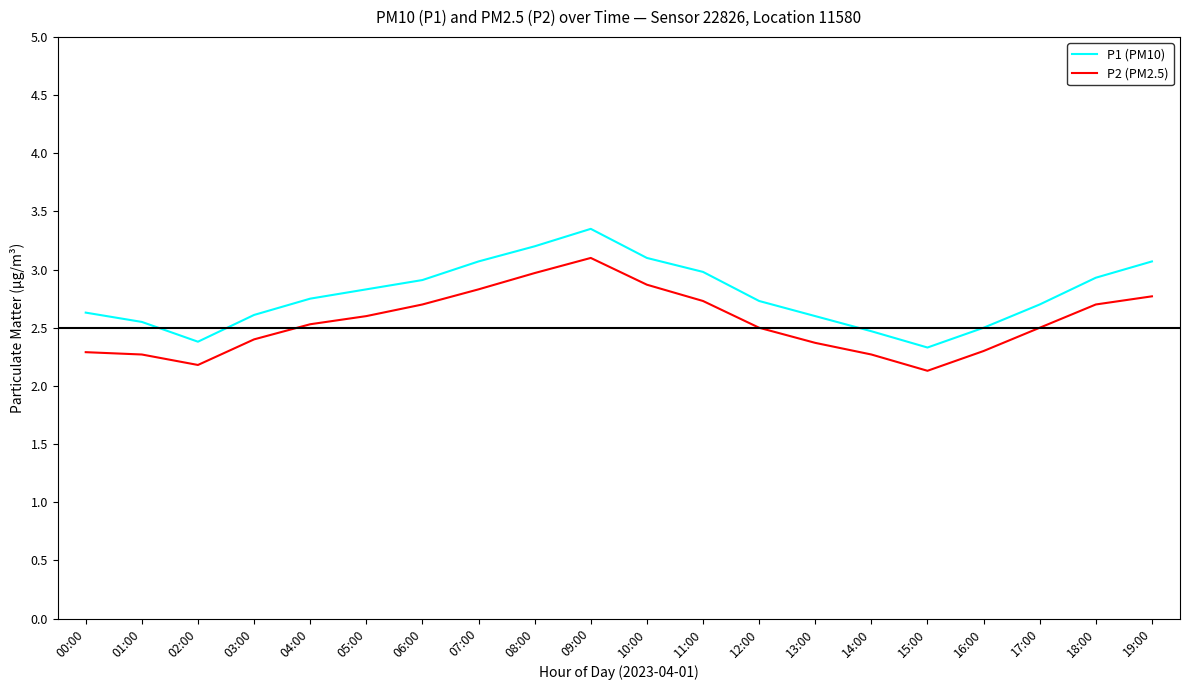

At 03:00, list the series in order from smallest to largest.

P2 (PM2.5), P1 (PM10)